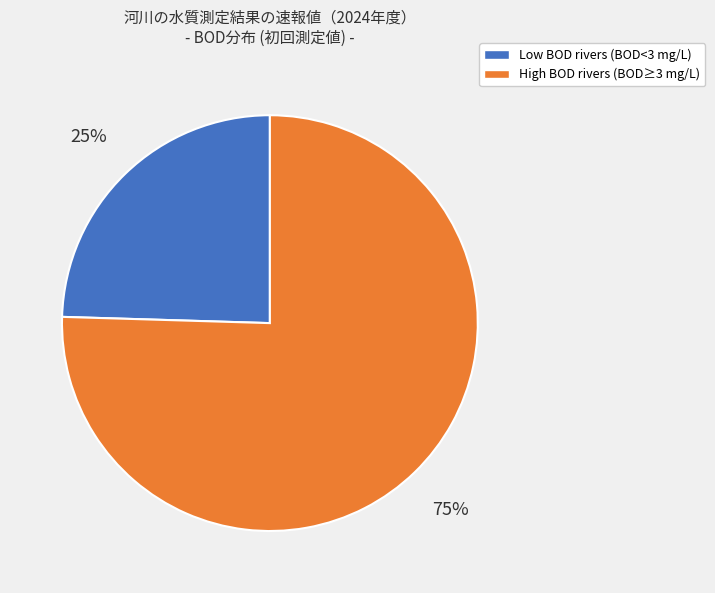

How many slices are in this pie chart?

2